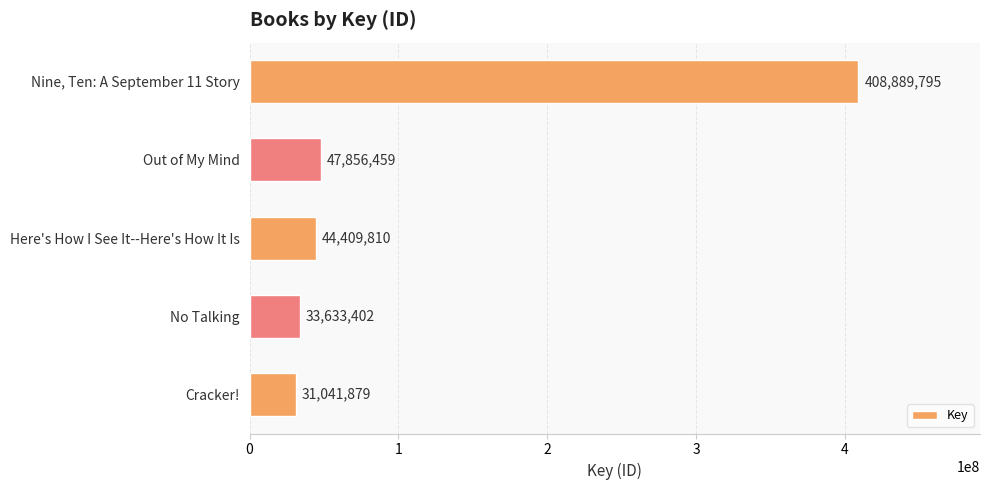

What is the average value?

113166269